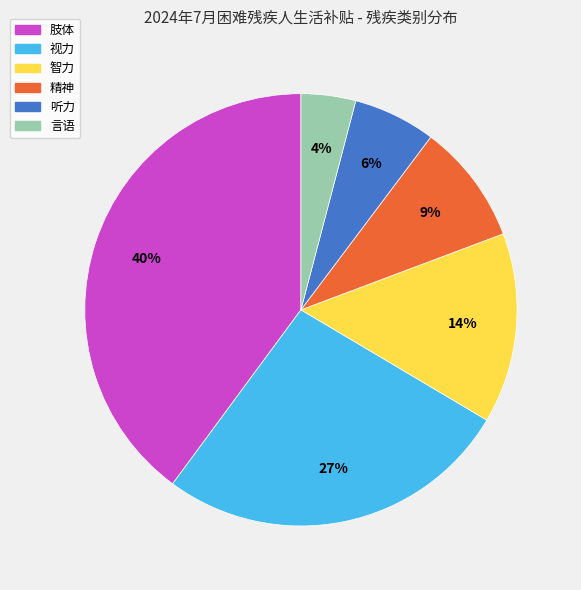

Is 肢体 the majority of the pie?

No